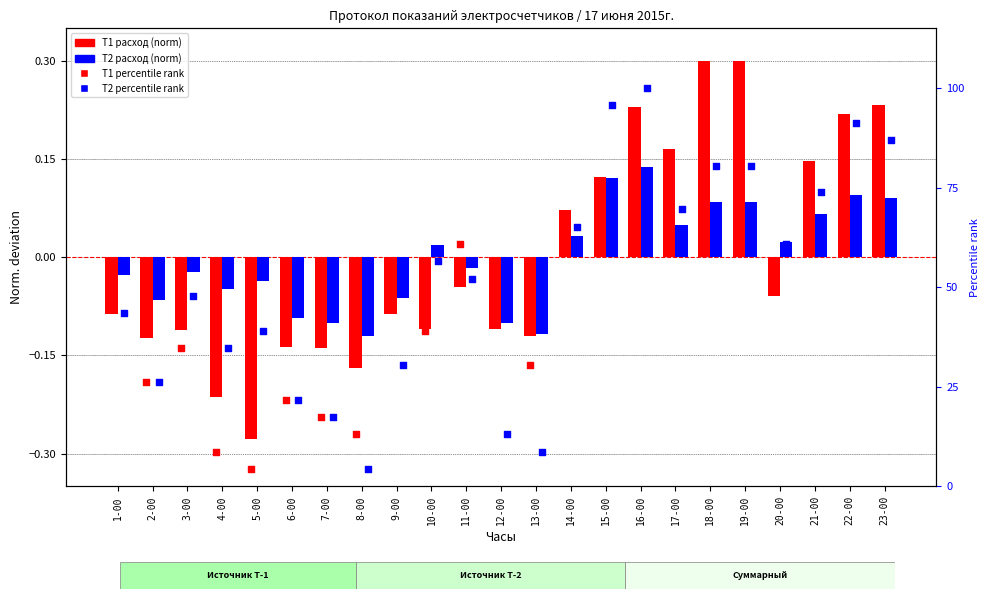

Which series contains the highest Y value?

T2 percentile